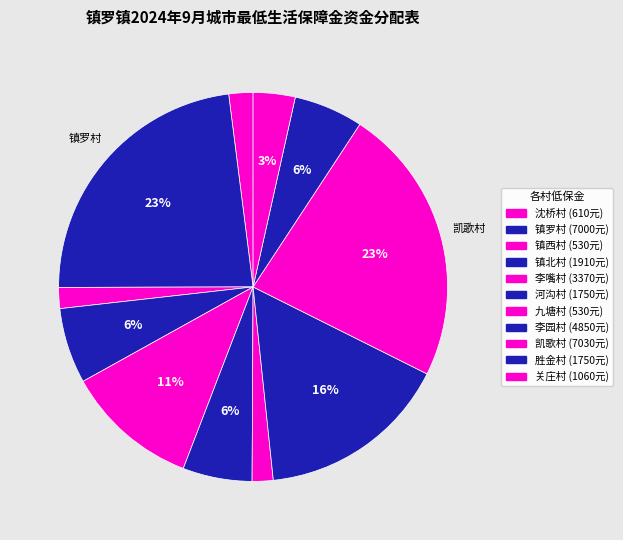

Rank the categories by value from lowest to highest.

镇西村, 九塘村, 沈桥村, 关庄村, 河沟村, 胜金村, 镇北村, 李嘴村, 李园村, 镇罗村, 凯歌村